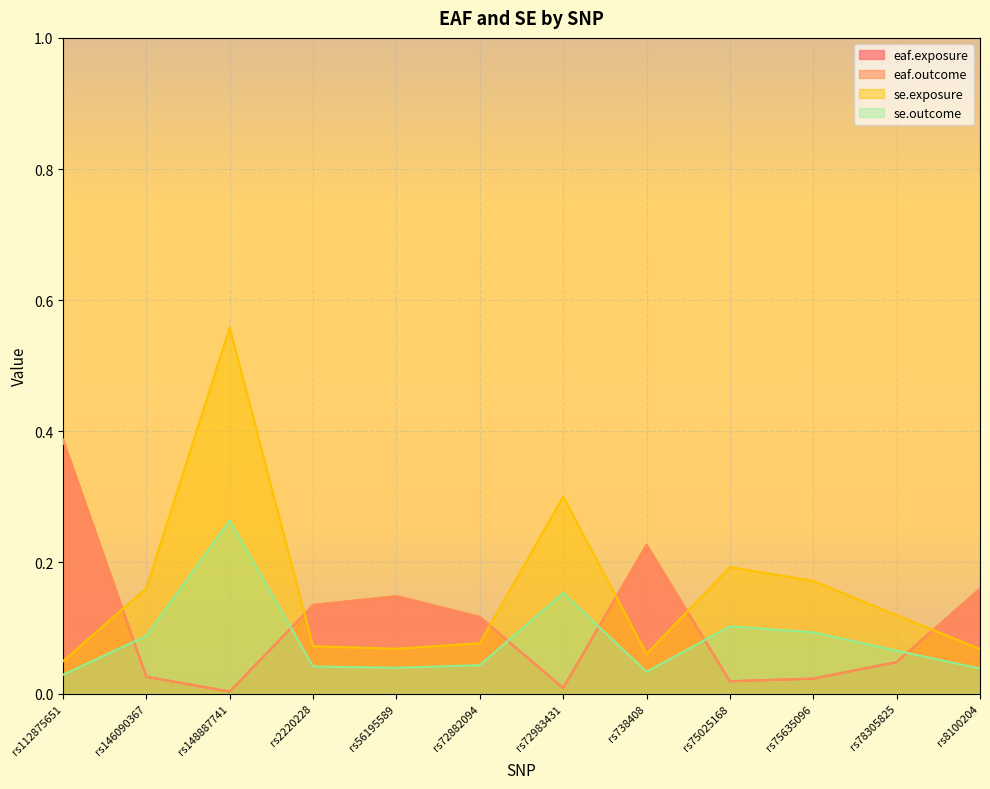

After their last crossing, which series has the higher values: se.exposure or eaf.outcome?

eaf.outcome